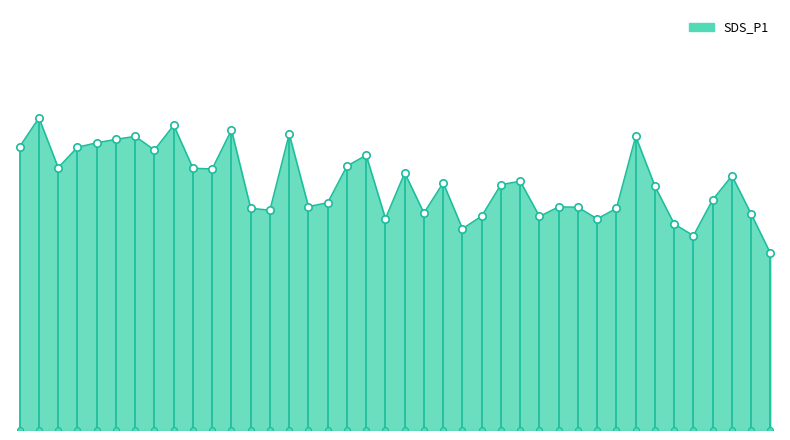

What is the change in value from 01:00 to 01:27?

-3.3